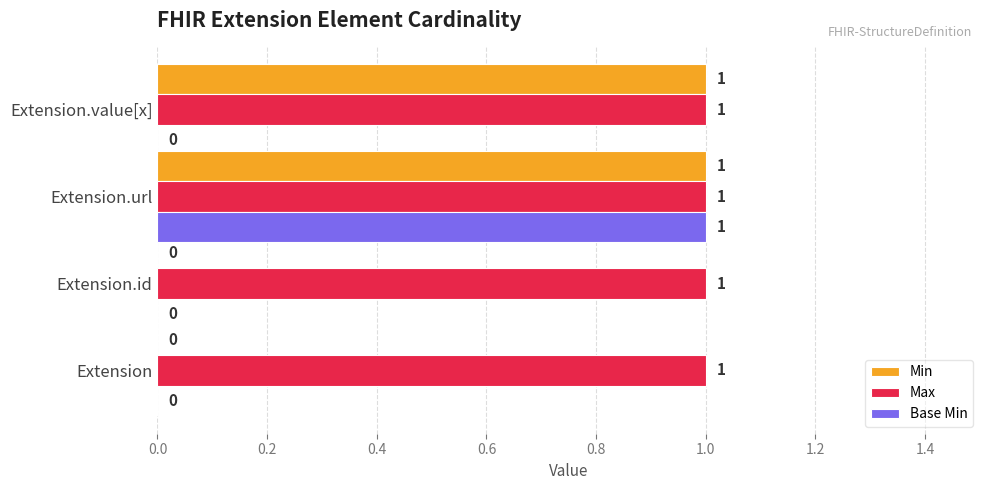

At which category is the sum across all series the highest?

Extension.url